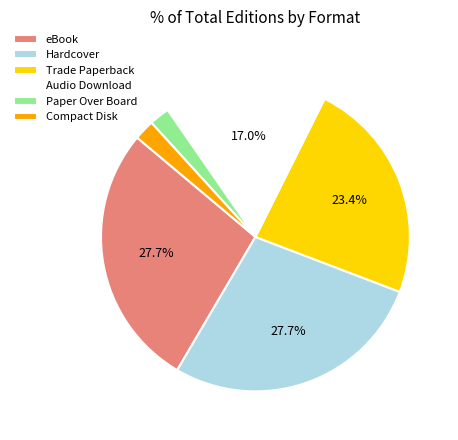

Count the number of slices in the pie.

6